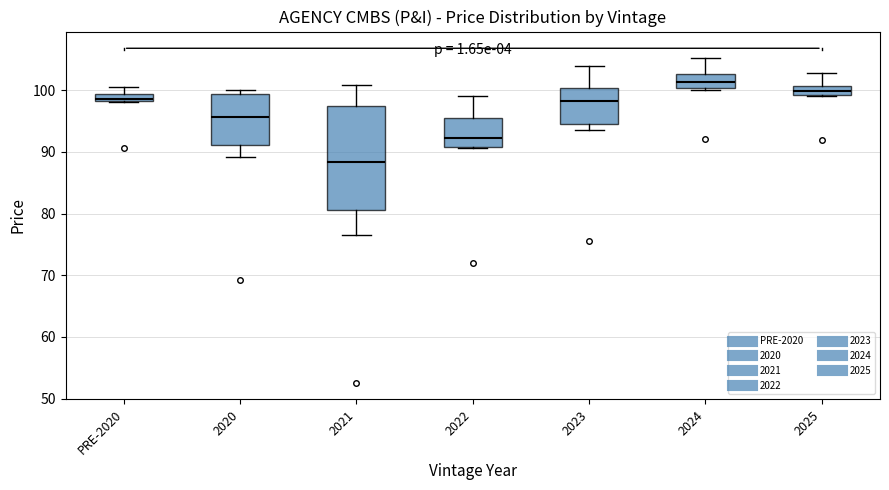

Which box is the tallest, from its lower edge to its upper edge?

2021